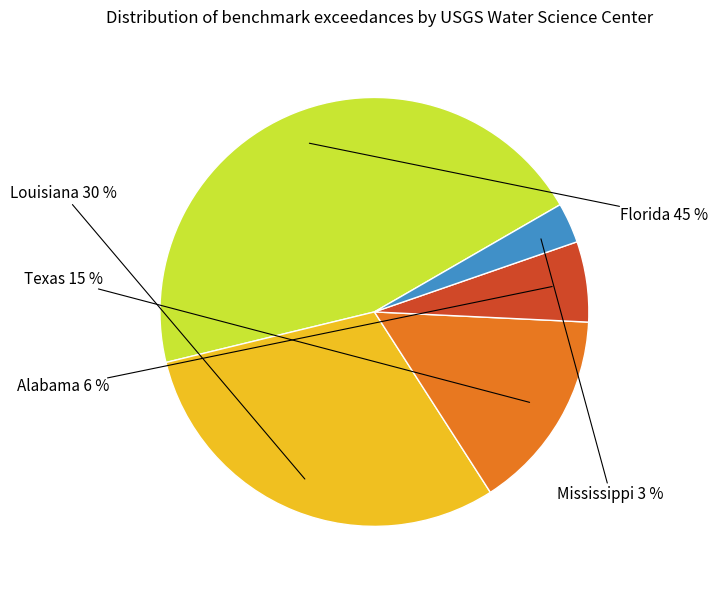

How many slices are in this pie chart?

5